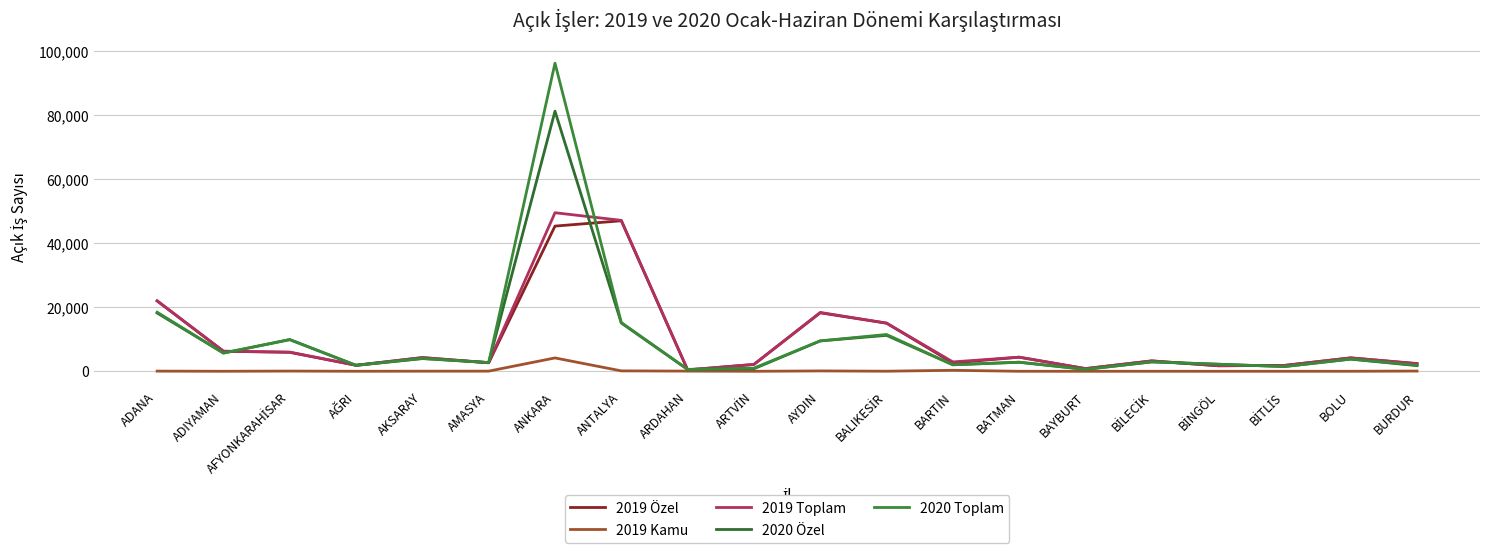

What is the spread (max minus min) of values at ADIYAMAN?

6266